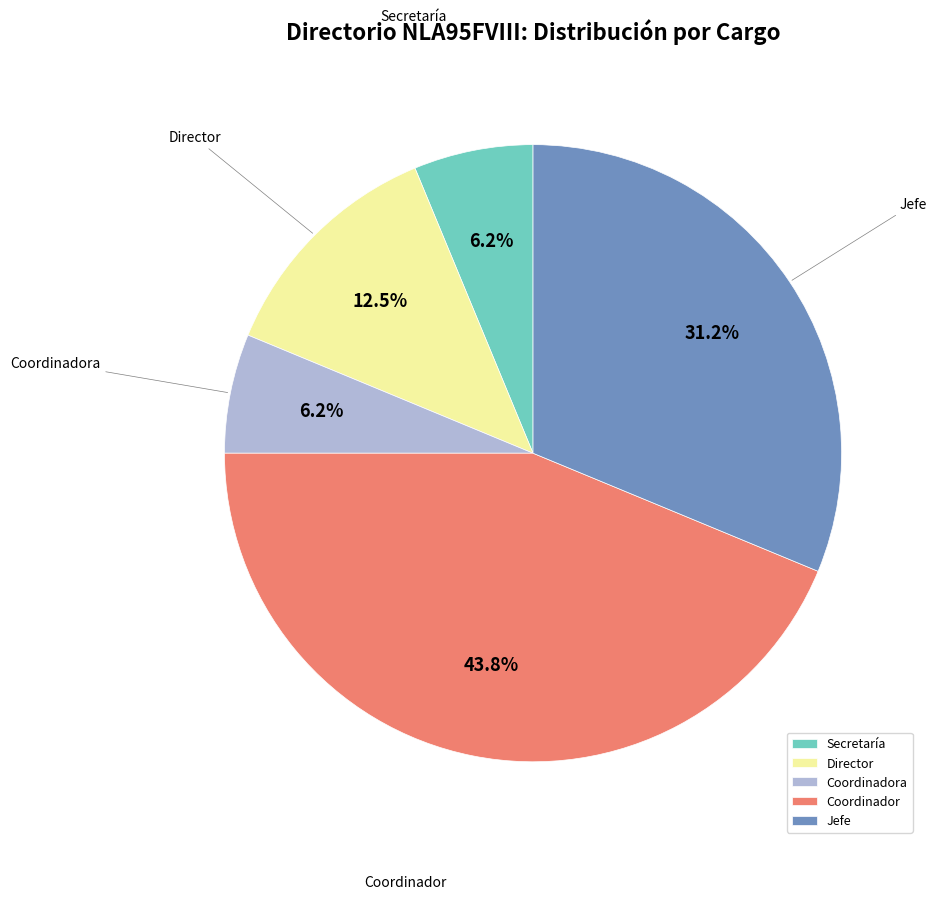

Which slice is the largest?

Coordinador